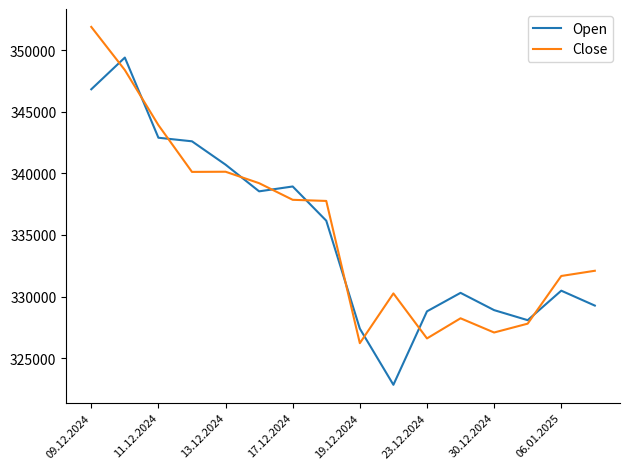

How many series are shown in this chart?

2